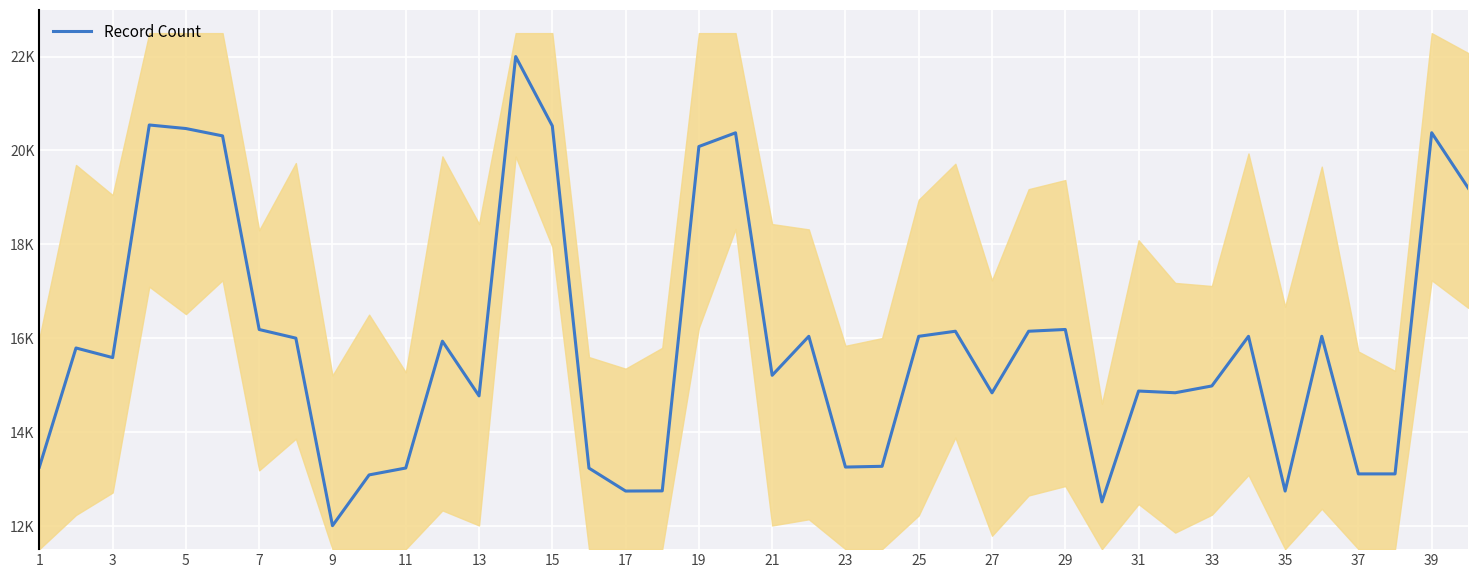

How many points are lower than both their immediate neighbors (excluding endpoints)?

11